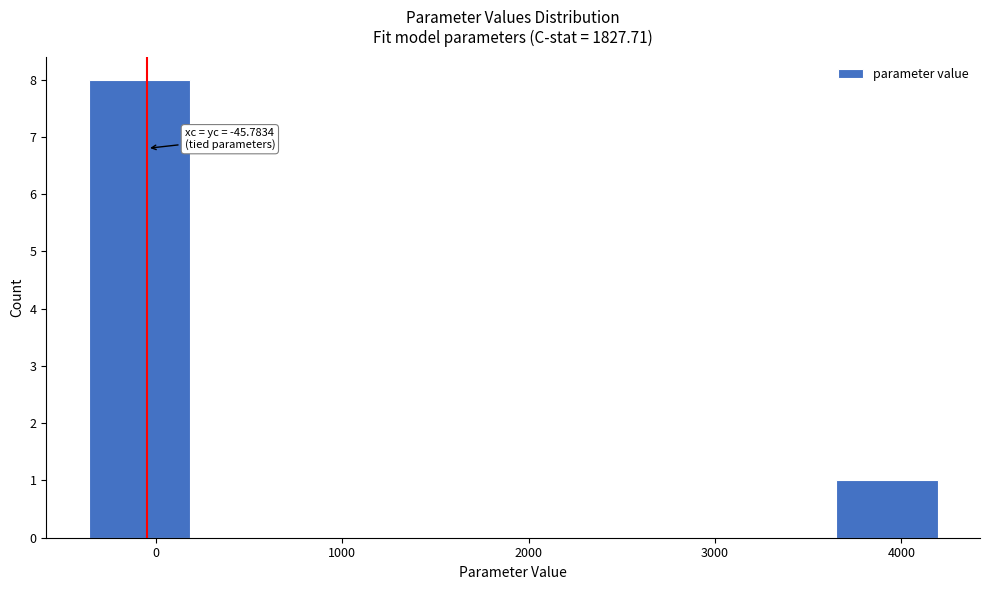

Over which range of the x-axis is the bar tallest?

-400 to 200